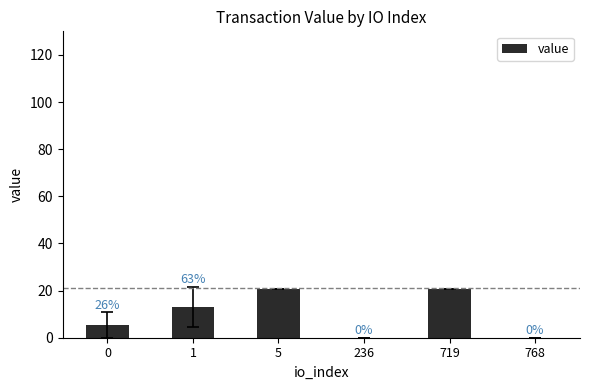

What is the change in value from 1 to 5?

+7.7